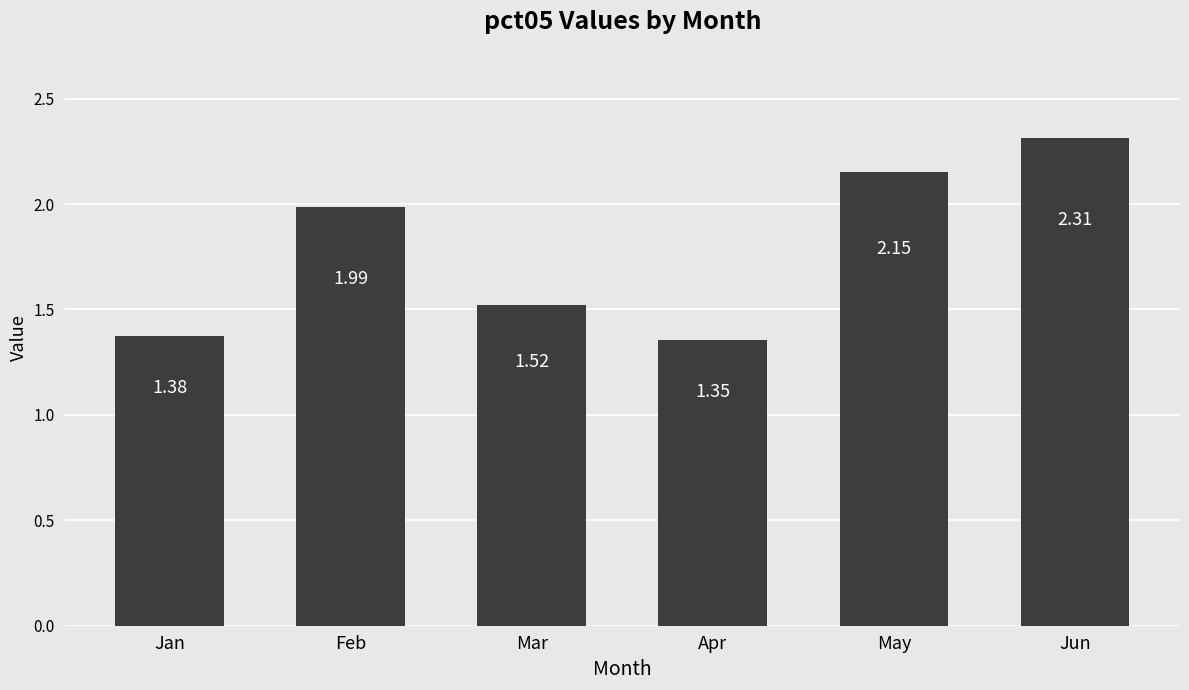

List the labels in order of value, largest first.

Jun, May, Feb, Mar, Jan, Apr